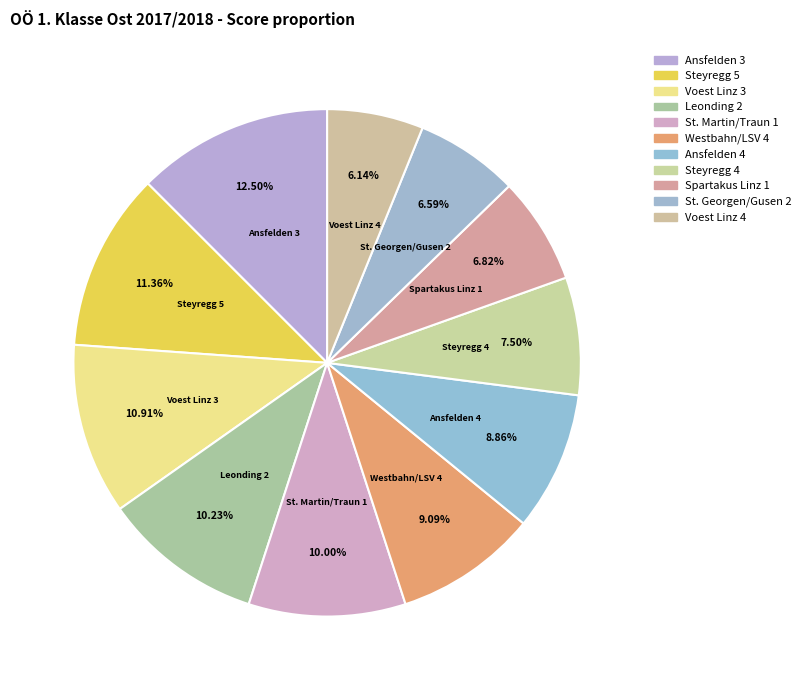

Does any single category account for the majority?

No